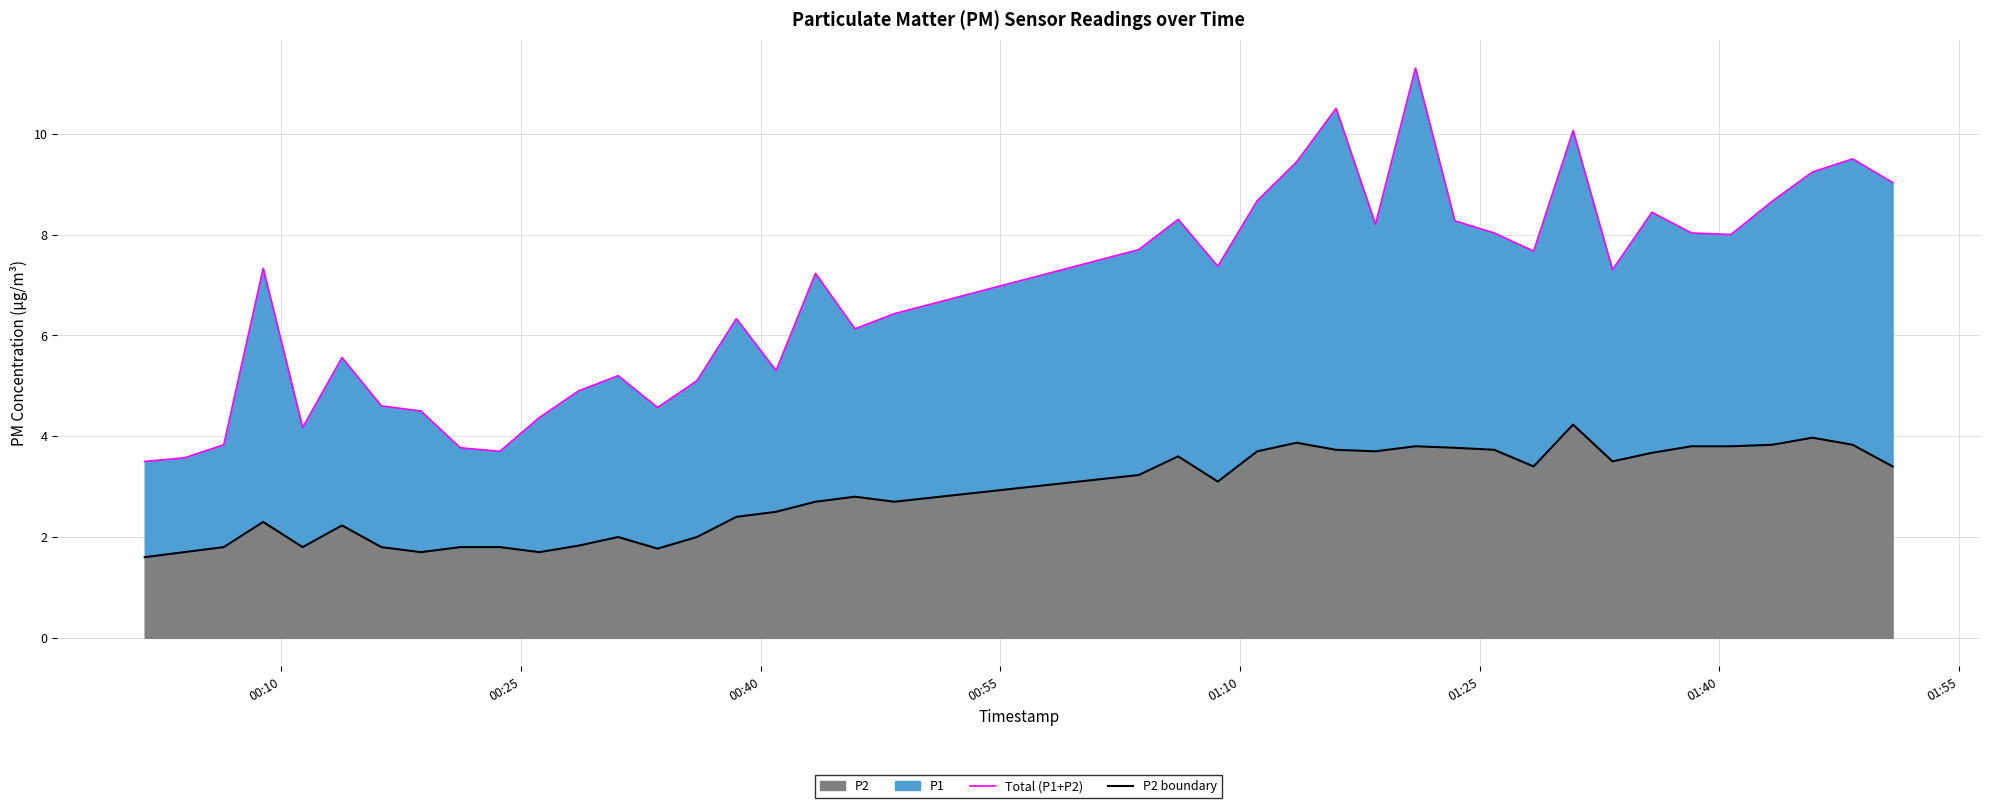

What is the lowest value of the P2 series?

1.6